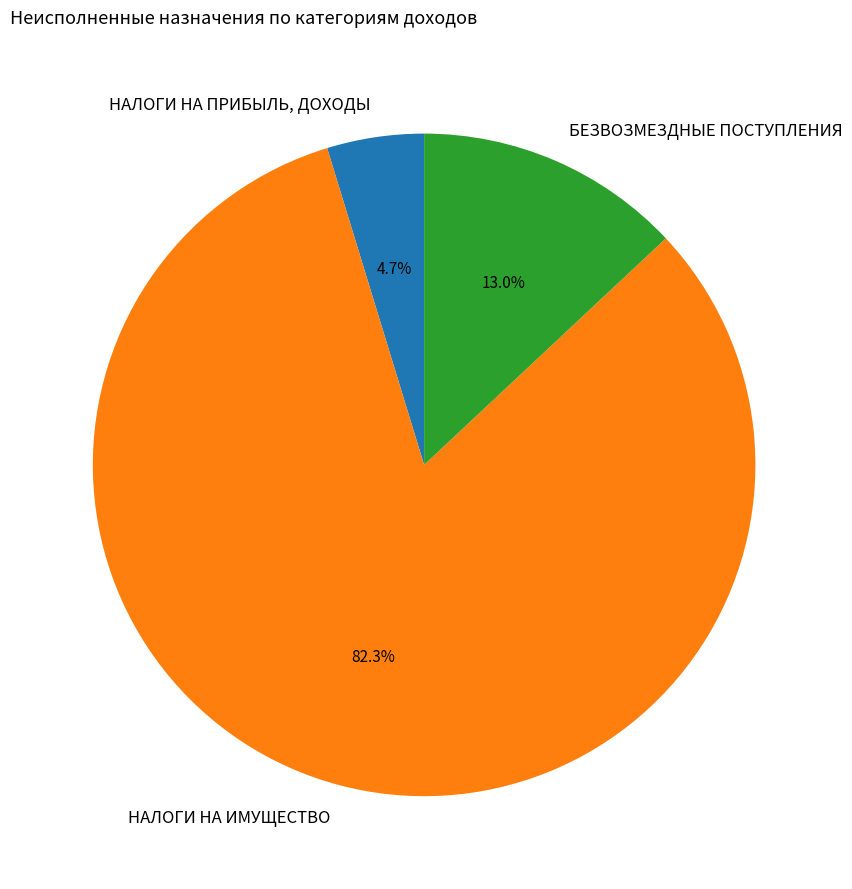

The НАЛОГИ НА ИМУЩЕСТВО slice represents 96% of the pie. True or false?

False